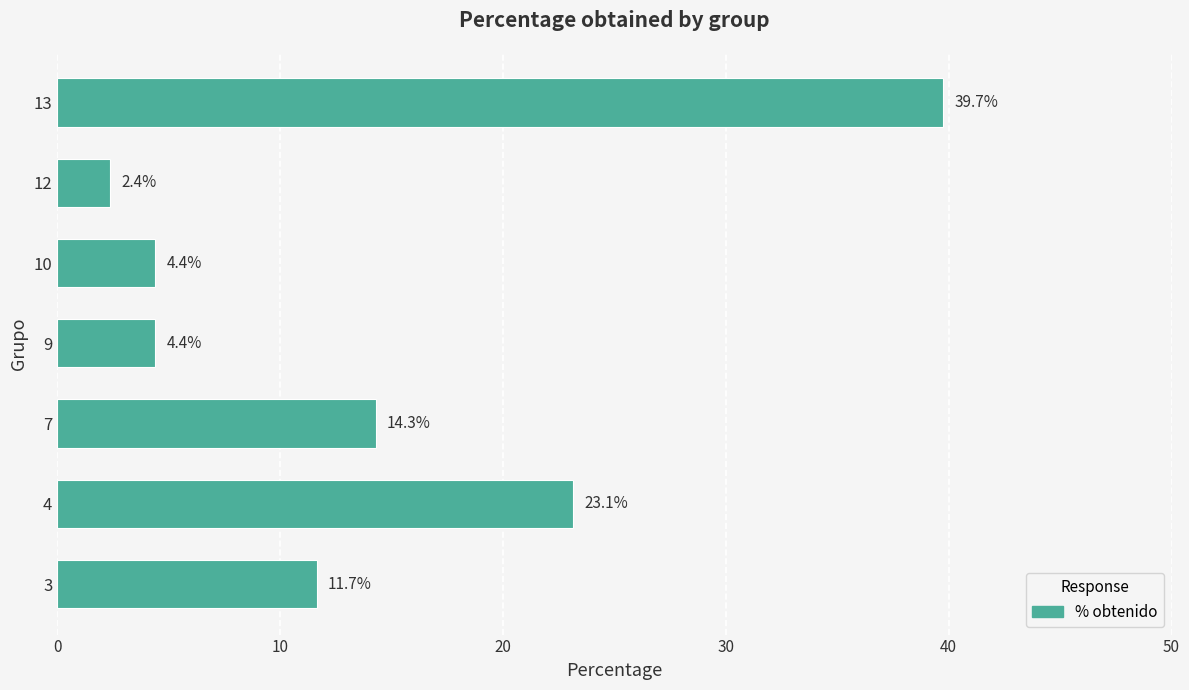

Reading top to bottom, extract all data points from this chart.

13=39.7	12=2.4	10=4.4	9=4.4	7=14.3	4=23.1	3=11.7